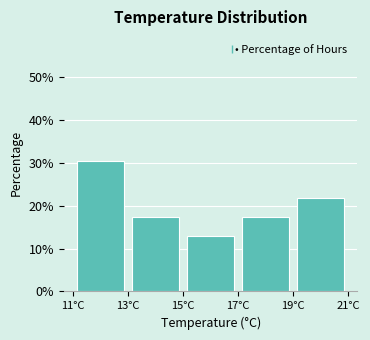

Reading left to right, transcribe this chart: for each bar, give the range it covers on the x-axis and its height. The values are not printed on the chart, so give them approximately, as read against the axis.

11 to 13: 30
13 to 15: 17
15 to 17: 13
17 to 19: 17
19 to 21: 22